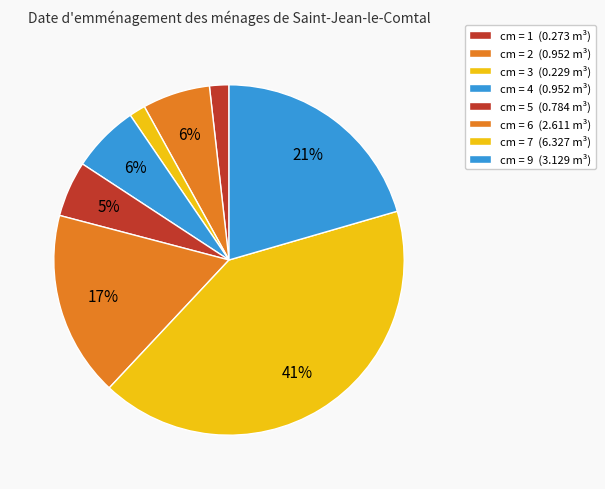

What is the largest slice in the pie chart?

7